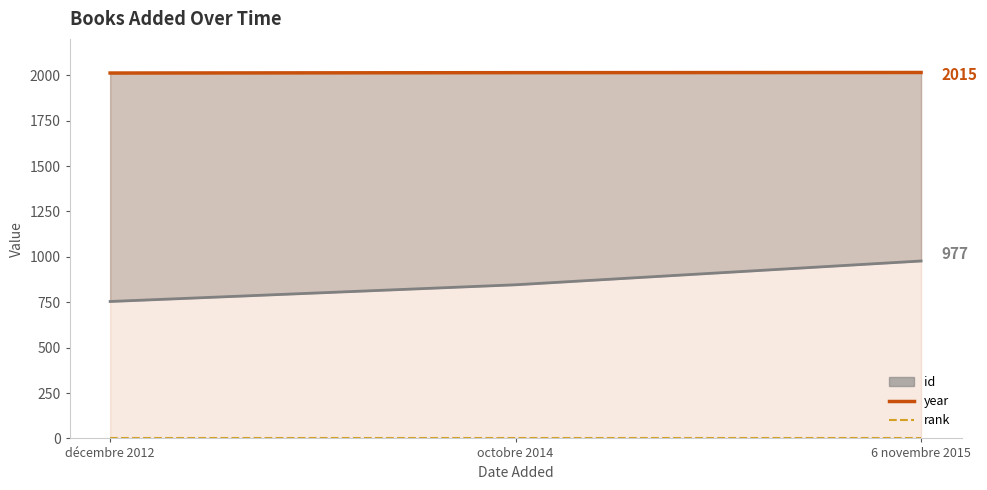

Count the number of data series in this chart.

3